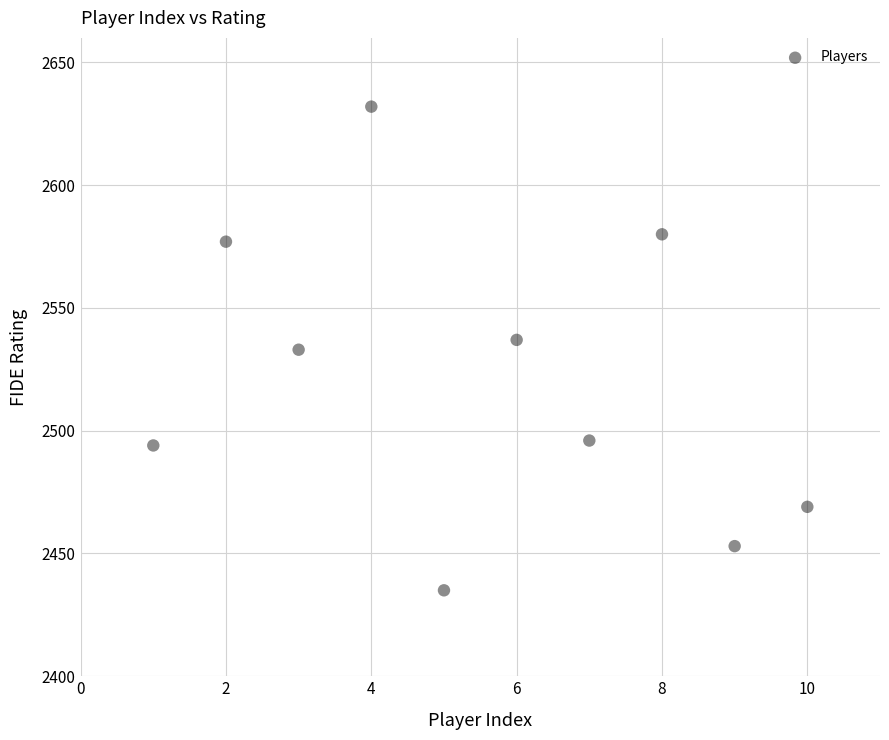

What is the range of Y values (max minus min)?

197